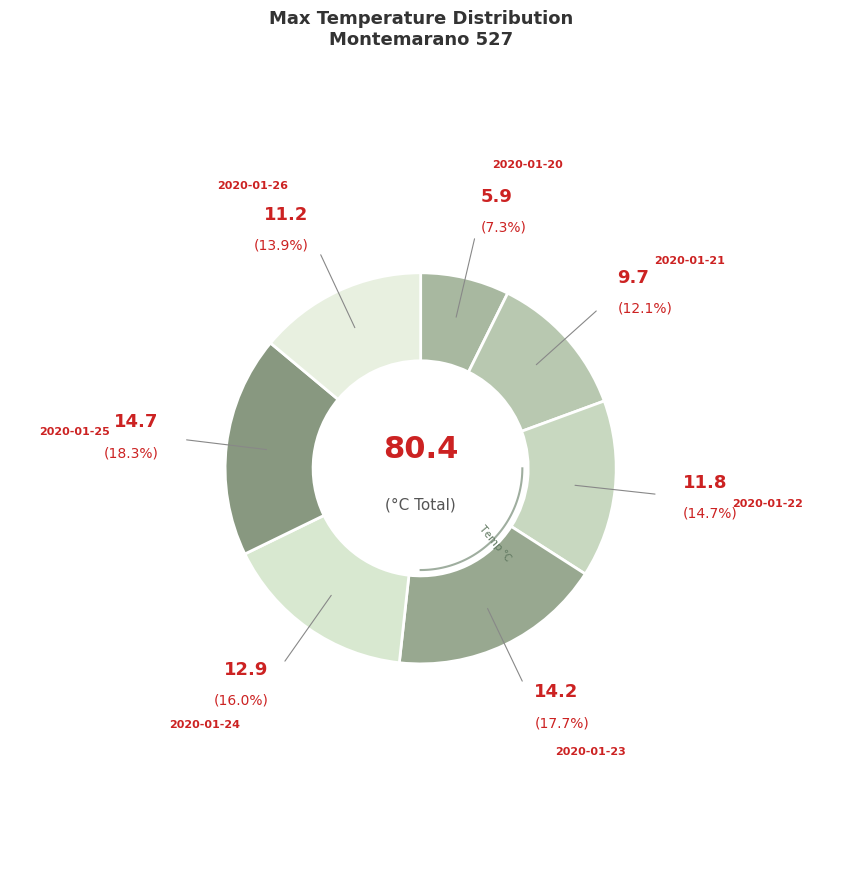

The 2020-01-20 slice represents 22% of the pie. True or false?

False